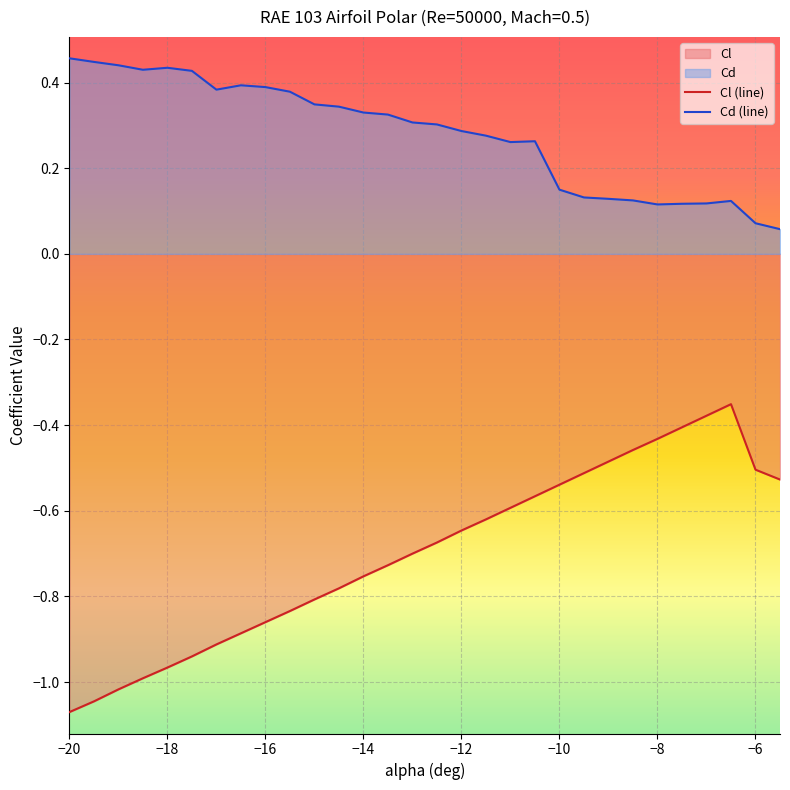

List the series in order of their overall mean, lowest first.

Cl (line), Cd (line)